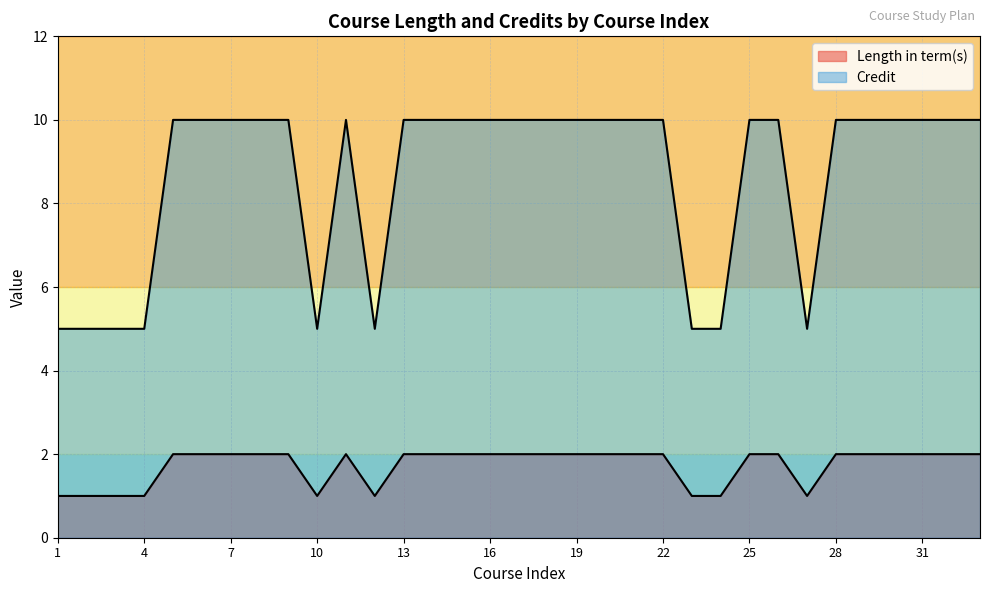

Is the value of Length in term(s) at 30 greater than the value of Credit at 18?

No